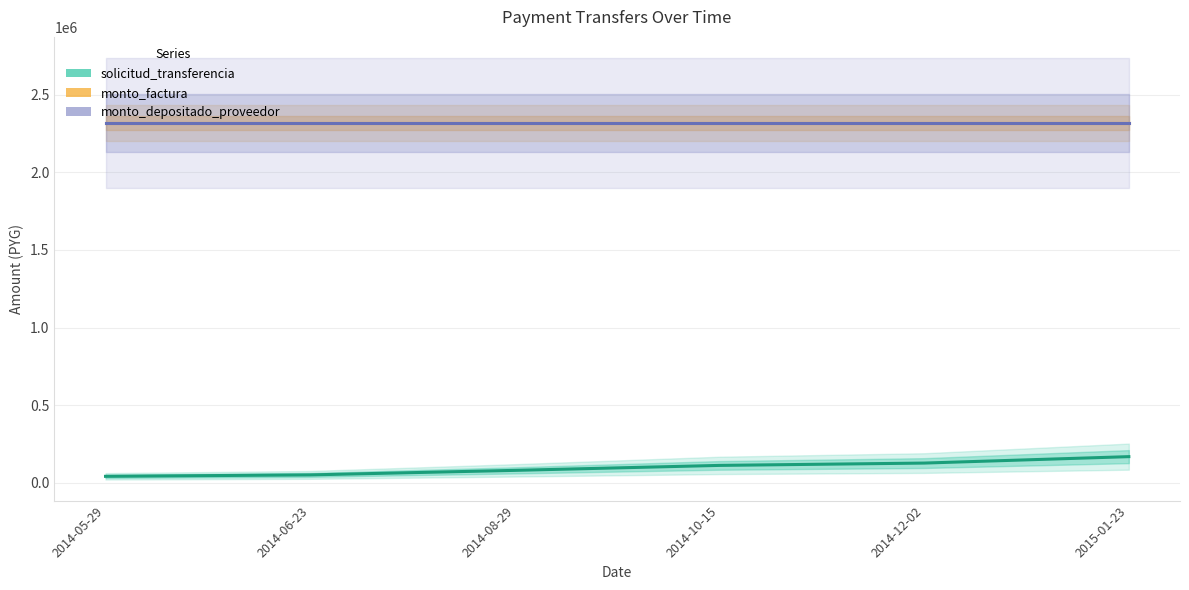

Reading left to right, what are all the values shown in this chart?

solicitud_transferencia: 2014-05-29=41299	2014-06-23=50462	2014-08-29=79692	2014-10-15=111690	2014-12-02=126698	2015-01-23=168160
monto_factura: 2014-05-29=2320000	2014-06-23=2320000	2014-08-29=2320000	2014-10-15=2320000	2014-12-02=2320000	2015-01-23=2320000
monto_depositado_proveedor: 2014-05-29=2320000	2014-06-23=2320000	2014-08-29=2320000	2014-10-15=2320000	2014-12-02=2320000	2015-01-23=2320000